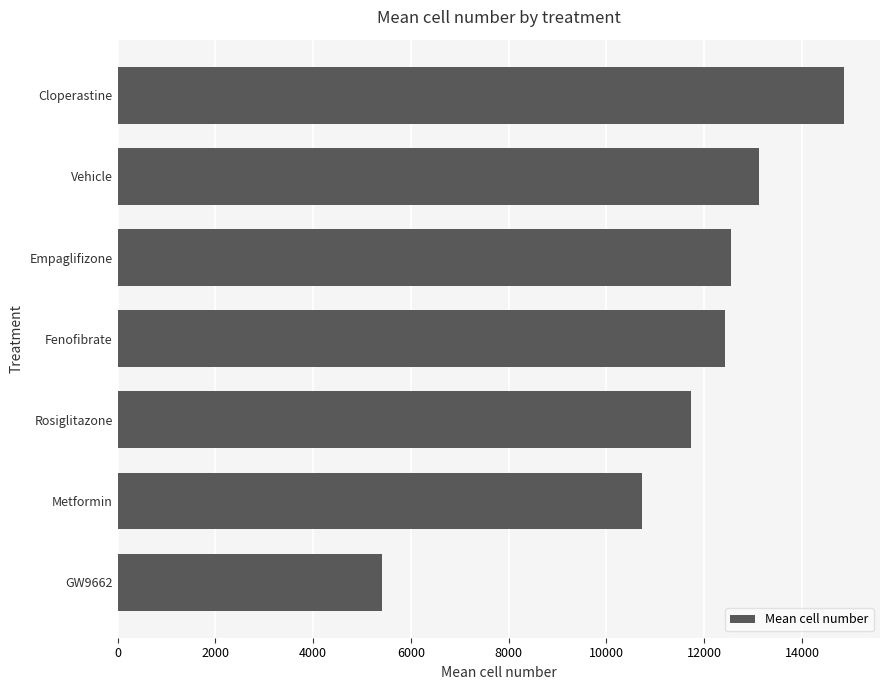

What is the approximate value at Fenofibrate?

12434.0